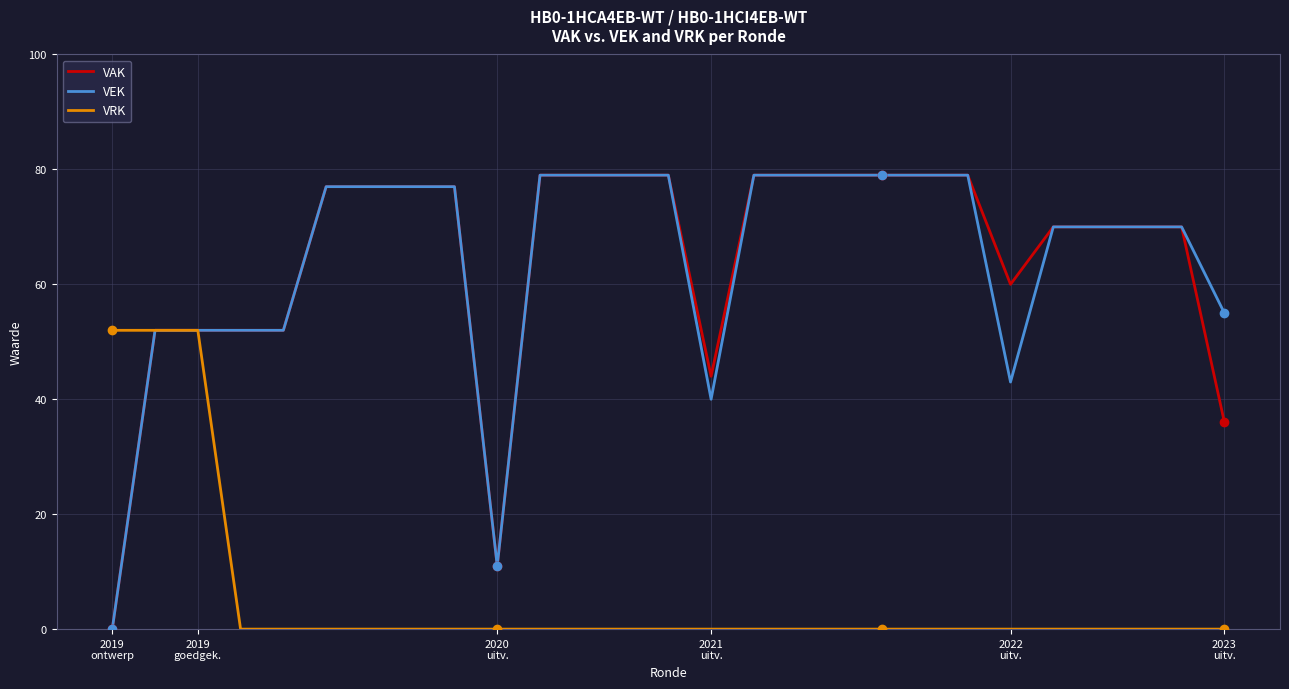

What is the highest value of the VAK series?

79